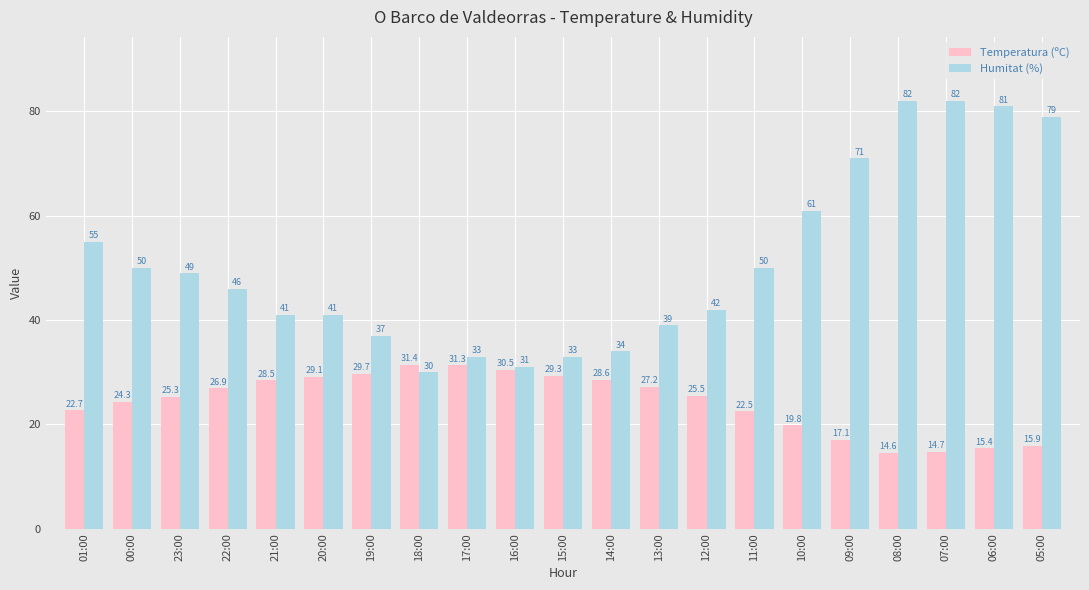

Reading left to right, what are all the values shown in this chart?

Temperatura (ºC): 01:00=22.7	00:00=24.3	23:00=25.3	22:00=26.9	21:00=28.5	20:00=29.1	19:00=29.7	18:00=31.4	17:00=31.3	16:00=30.5	15:00=29.3	14:00=28.6	13:00=27.2	12:00=25.5	11:00=22.5	10:00=19.8	09:00=17.1	08:00=14.6	07:00=14.7	06:00=15.4	05:00=15.9
Humitat (%): 01:00=55.0	00:00=50.0	23:00=49.0	22:00=46.0	21:00=41.0	20:00=41.0	19:00=37.0	18:00=30.0	17:00=33.0	16:00=31.0	15:00=33.0	14:00=34.0	13:00=39.0	12:00=42.0	11:00=50.0	10:00=61.0	09:00=71.0	08:00=82.0	07:00=82.0	06:00=81.0	05:00=79.0